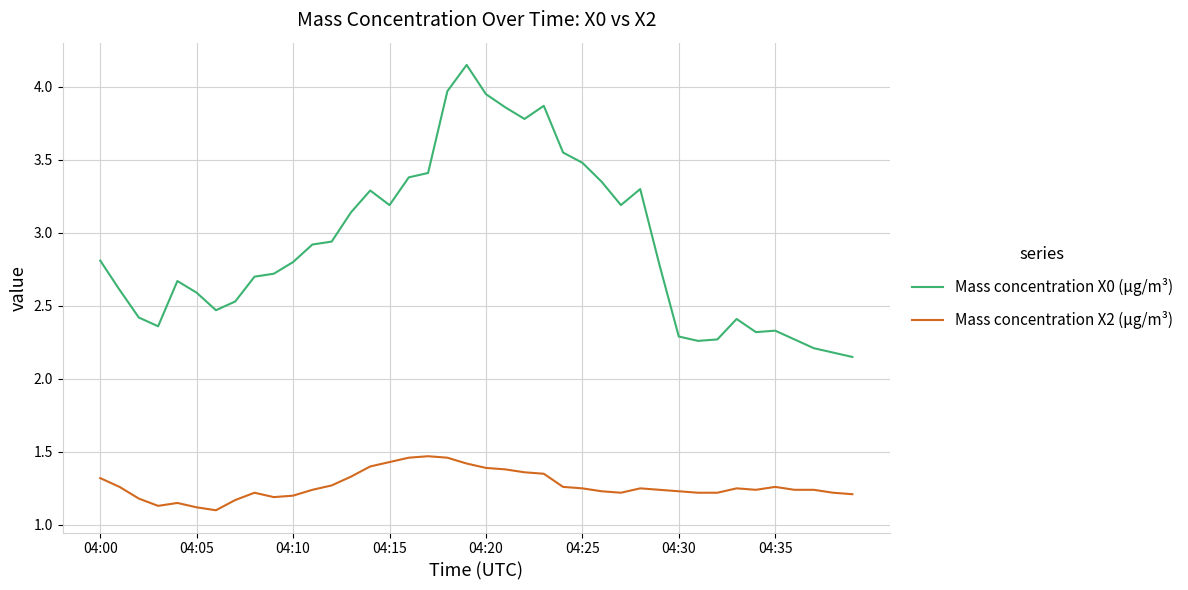

List the series in order of their overall mean, lowest first.

Mass concentration X2 (μg/m³), Mass concentration X0 (μg/m³)